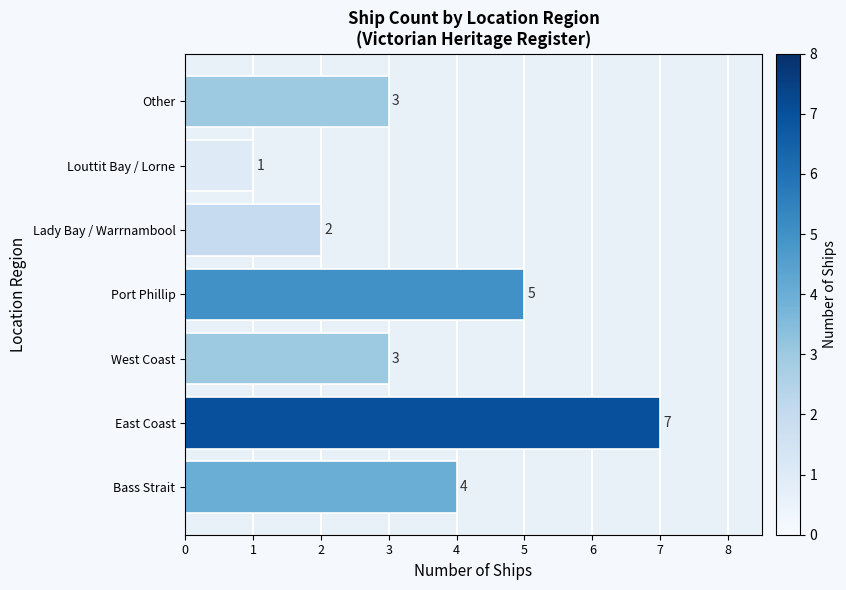

What is the average value?

4